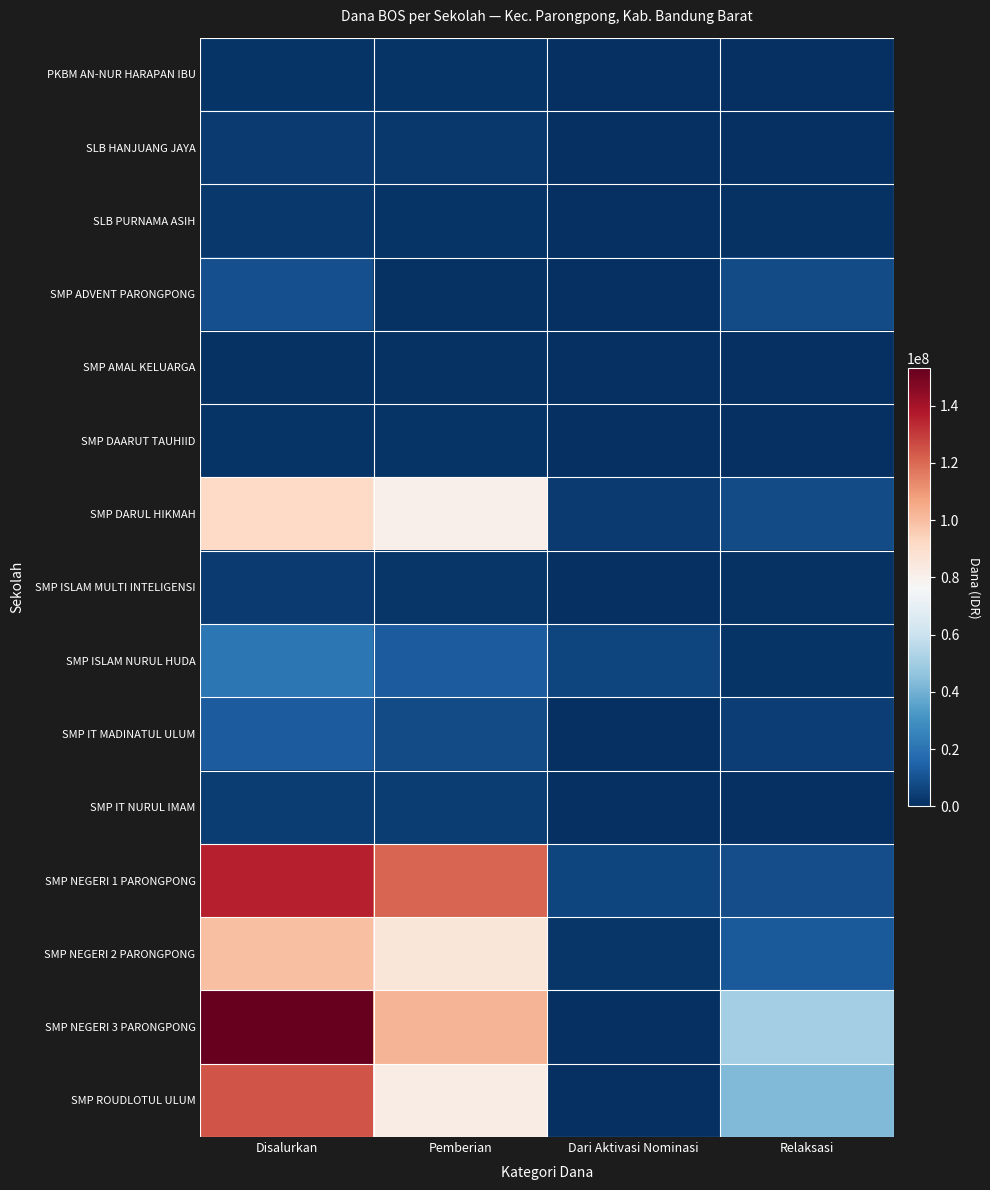

Which has a higher value, Dari Aktivasi Nominasi or Relaksasi?

Dari Aktivasi Nominasi